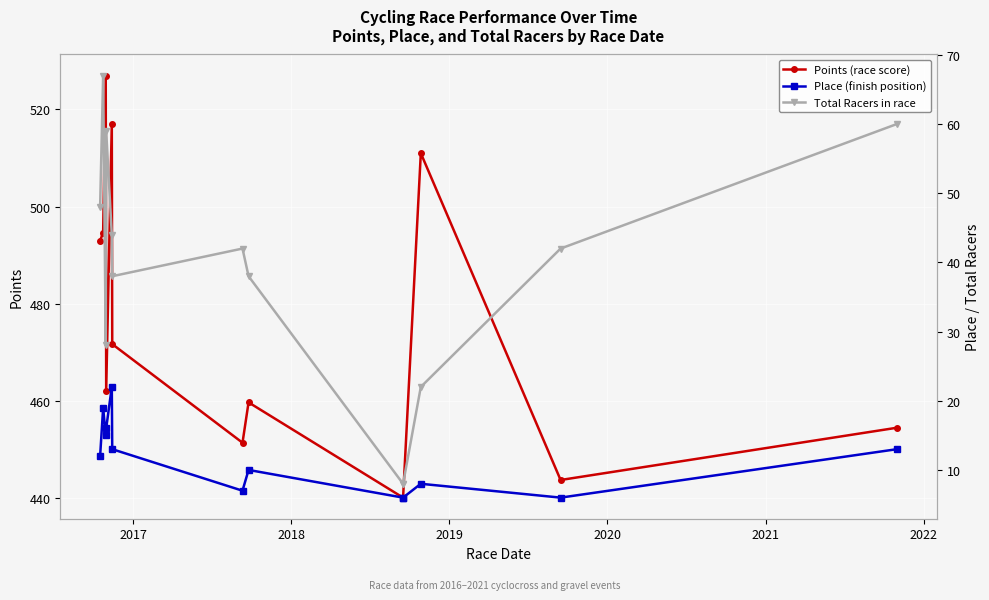

Reading right to left, transcribe all the data shown in this chart.

Points (race score): 454.5	443.7	511.0	440.1	440.1	459.7	451.4	471.7	517.1	462.1	527.0	494.6	493.0
Place (finish position): 13.0	6.0	8.0	6.0	6.0	10.0	7.0	13.0	22.0	16.0	15.0	19.0	12.0
Total Racers in race: 60.0	42.0	22.0	8.0	8.0	38.0	42.0	38.0	44.0	59.0	28.0	67.0	48.0